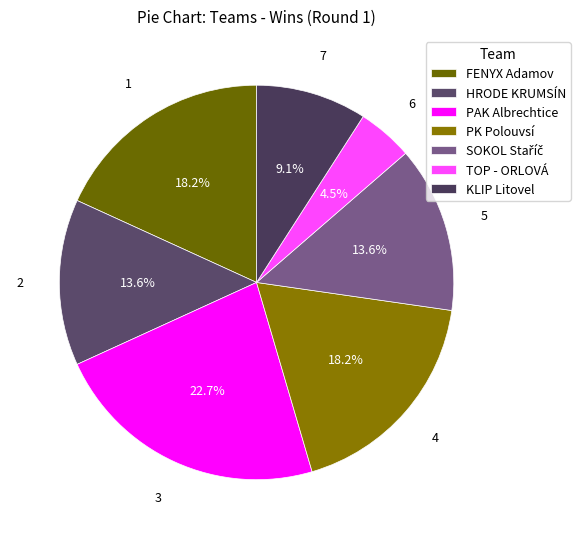

What percentage is the PAK Albrechtice slice, to the nearest percent?

23%